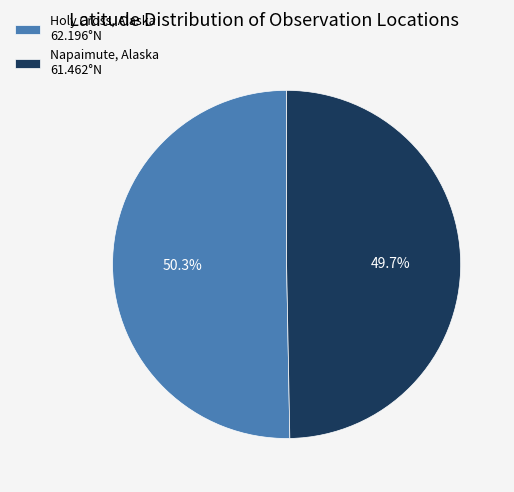

Which slice is the largest?

Holy Cross, Alaska